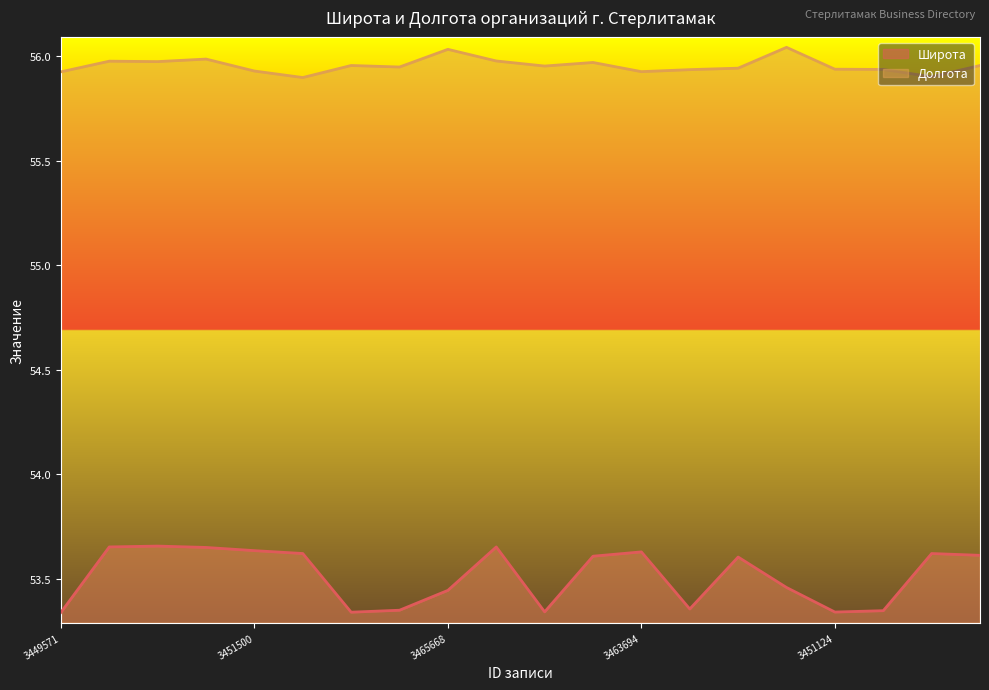

Where is the first local minimum for Долгота?

3463882